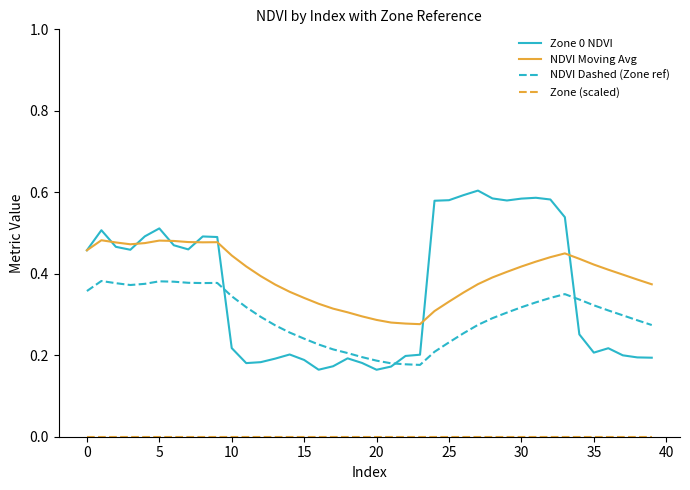

Which series has the largest range (max minus min)?

Zone 0 NDVI